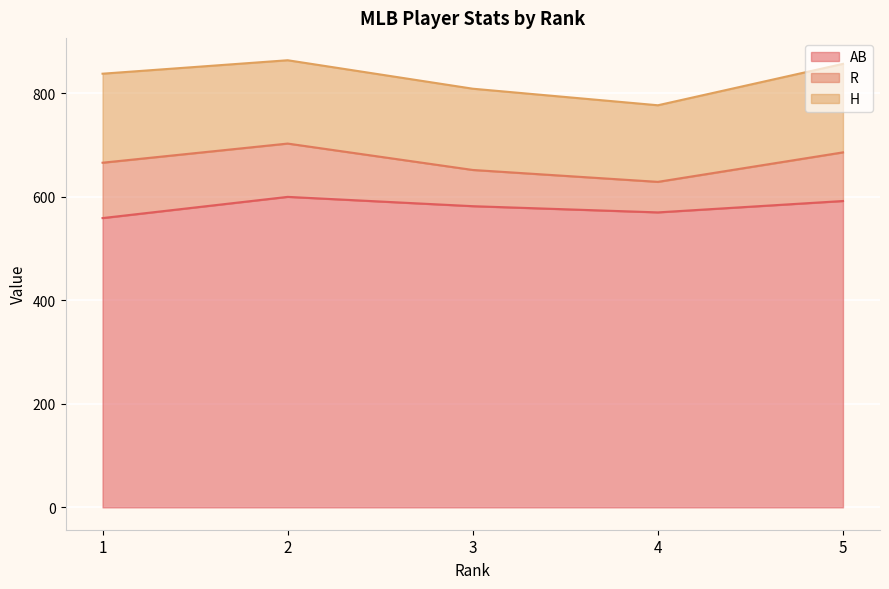

Which series changed the most between 4 and 5?

R